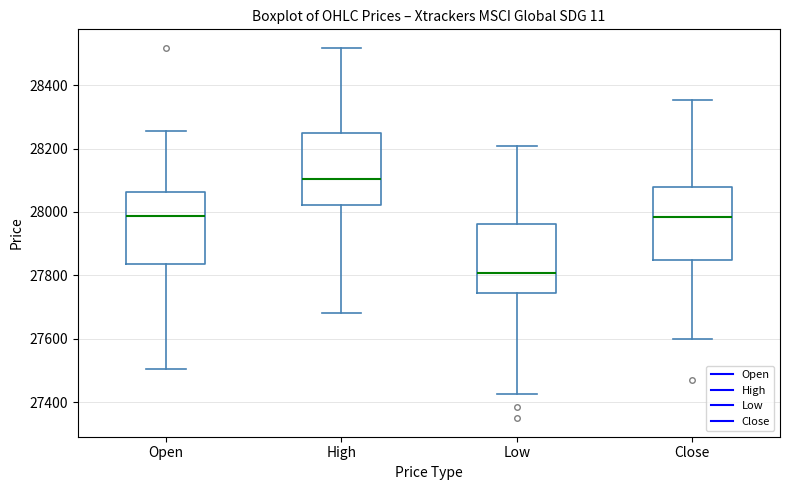

Reading left to right, transcribe this box plot: for each box, give where its median line is, the range the box spans, and where its two whiskers end, as read against the y-axis. The values are not printed on the chart, so give them approximately, as read against the axis.

Open: median 27980, box 27840 to 28060, whiskers 27500 to 28260
High: median 28100, box 28020 to 28260, whiskers 27680 to 28520
Low: median 27800, box 27740 to 27960, whiskers 27420 to 28200
Close: median 27980, box 27840 to 28080, whiskers 27600 to 28360